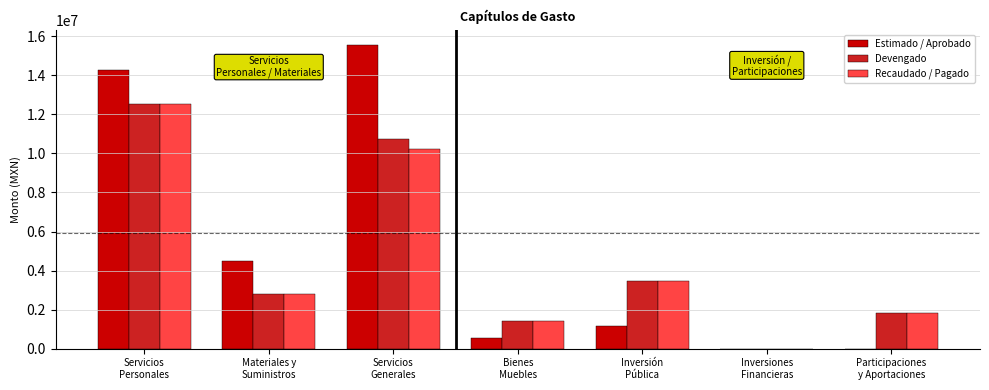

What is the maximum value shown in the chart?

15557489.8